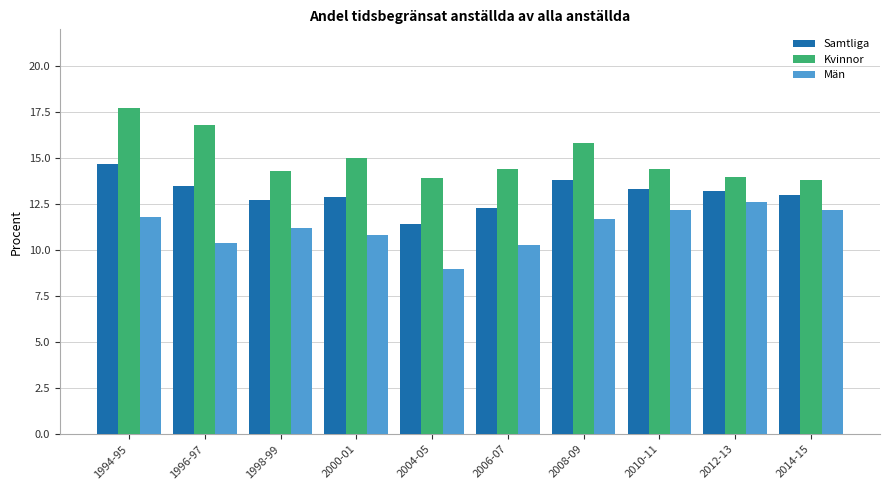

What is the sum of the Kvinnor values at 1994-95 and 2012-13?

31.7